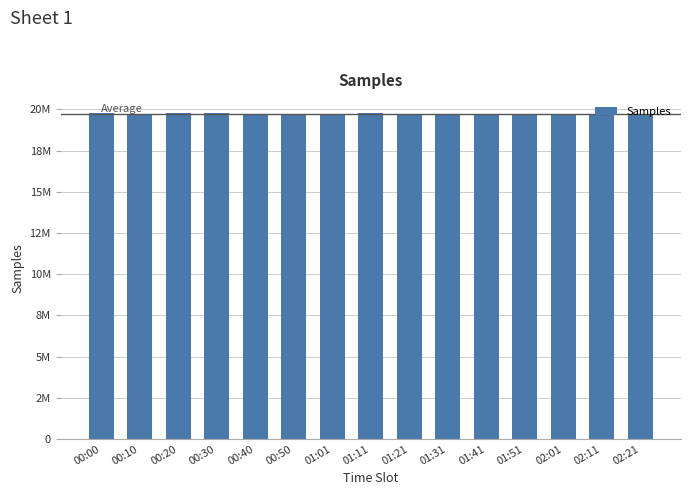

Does the chart contain any negative values?

No